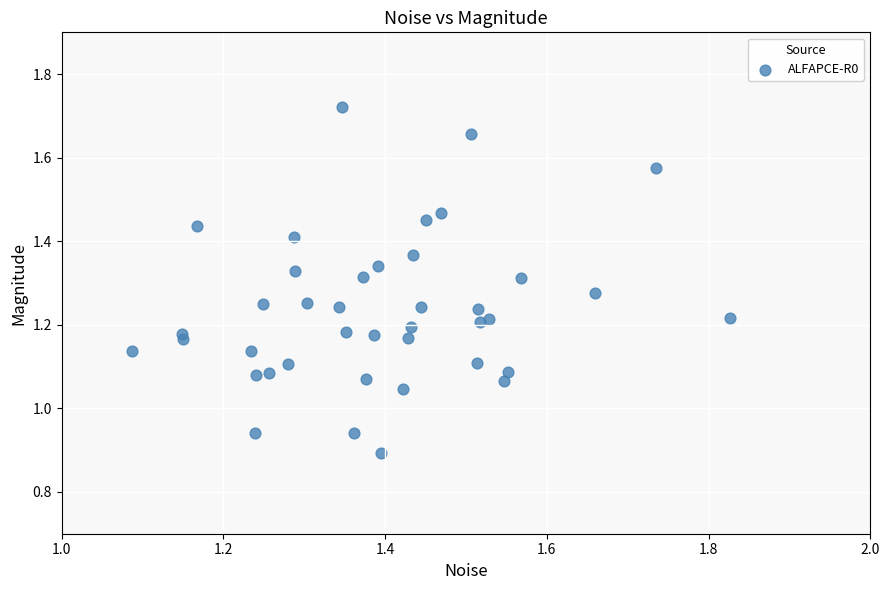

What is the range of Y values (max minus min)?

0.8